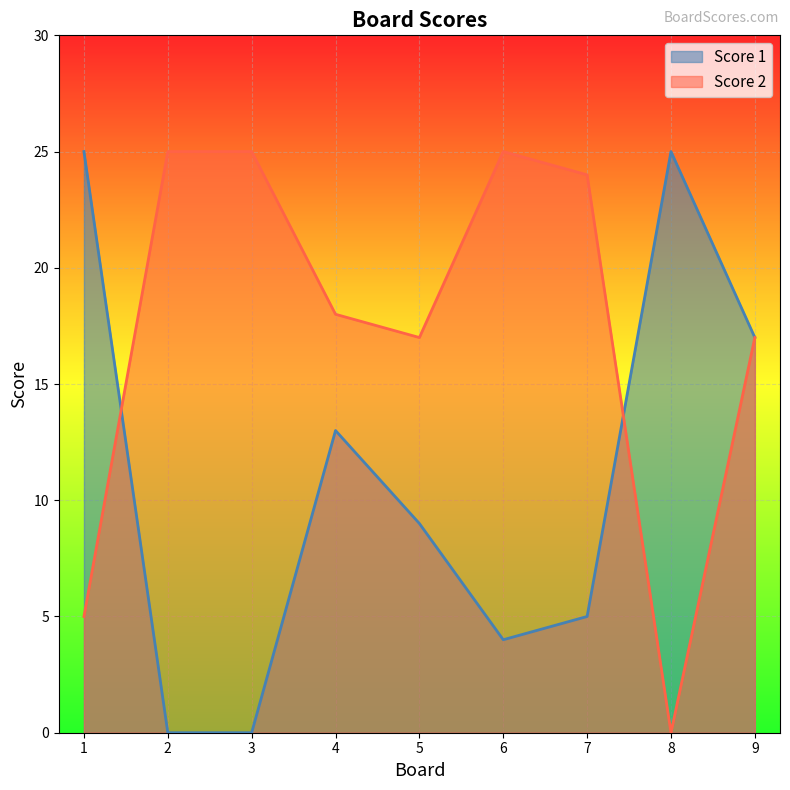

How many lines are shown in the chart?

2